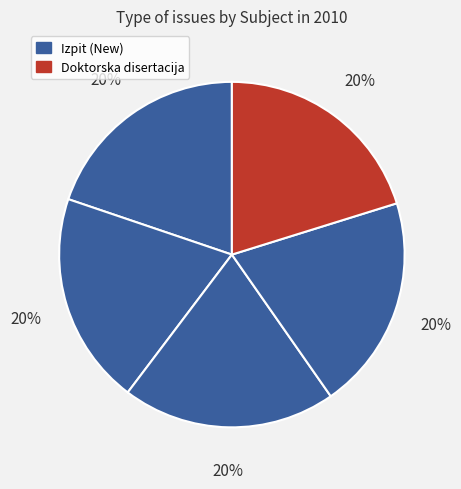

Count the number of slices in the pie.

5